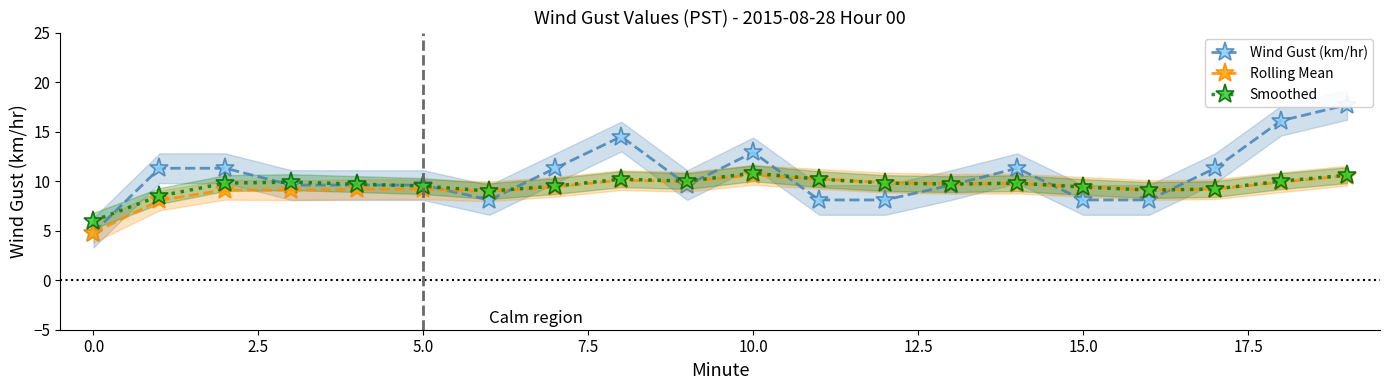

True or false: Smoothed has more than 0 interior local peaks.

True